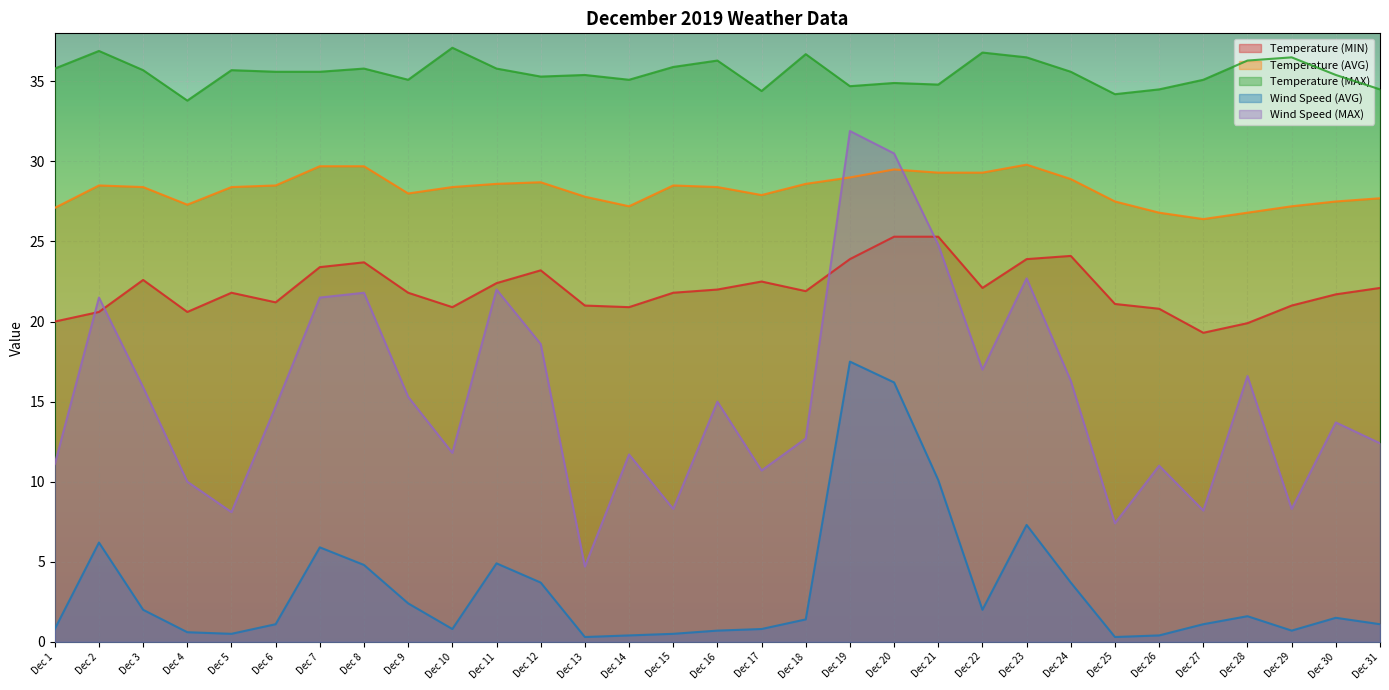

What is the difference between the highest and lowest values at Dec 27?

34.0